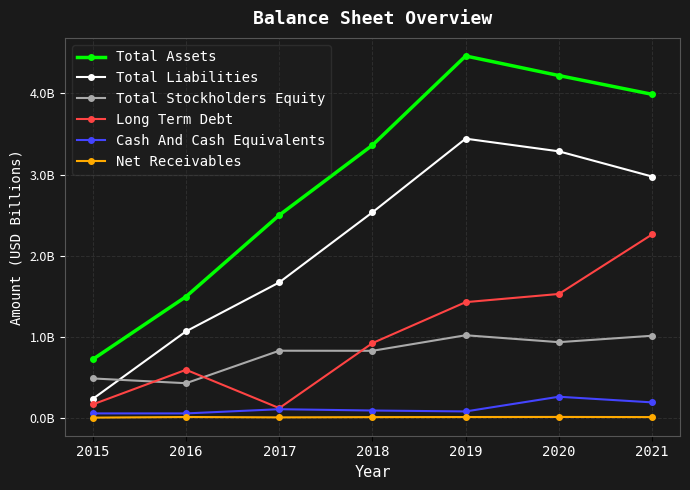

True or false: Long Term Debt and Net Receivables cross at least once.

False